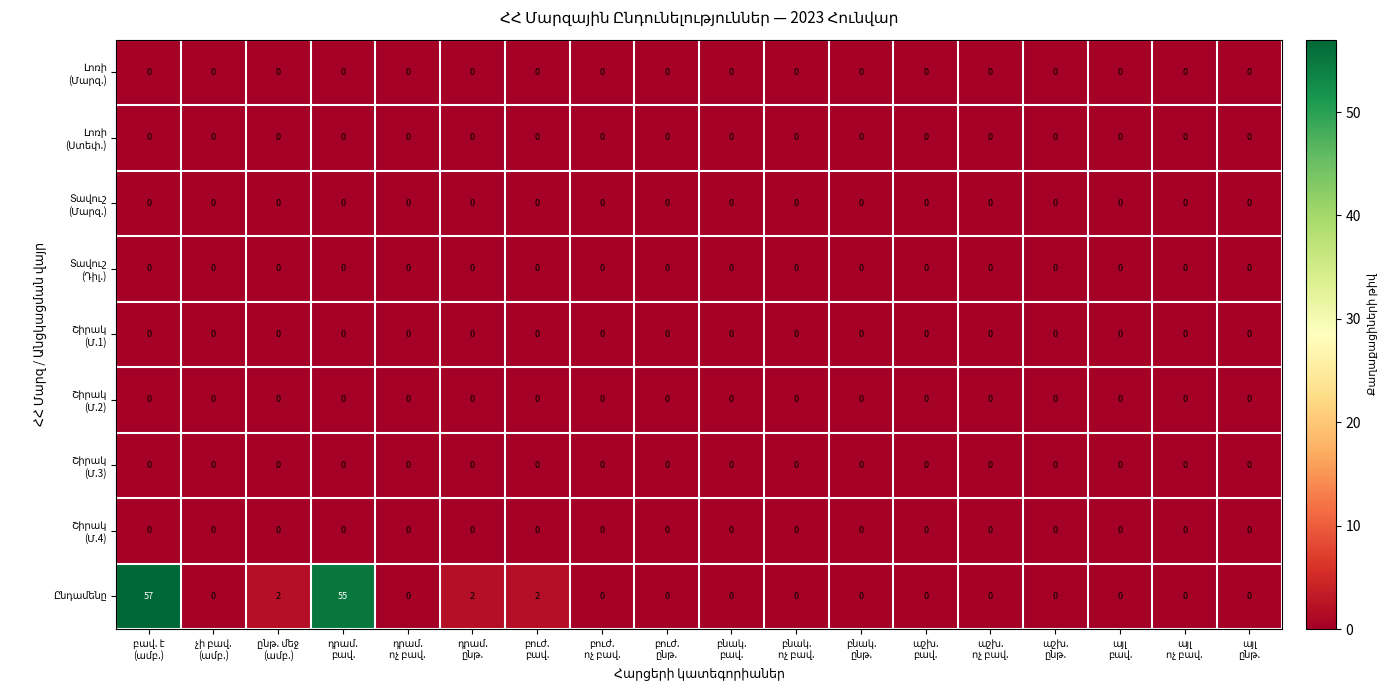

At how many categories does at least one series exceed 36?

2